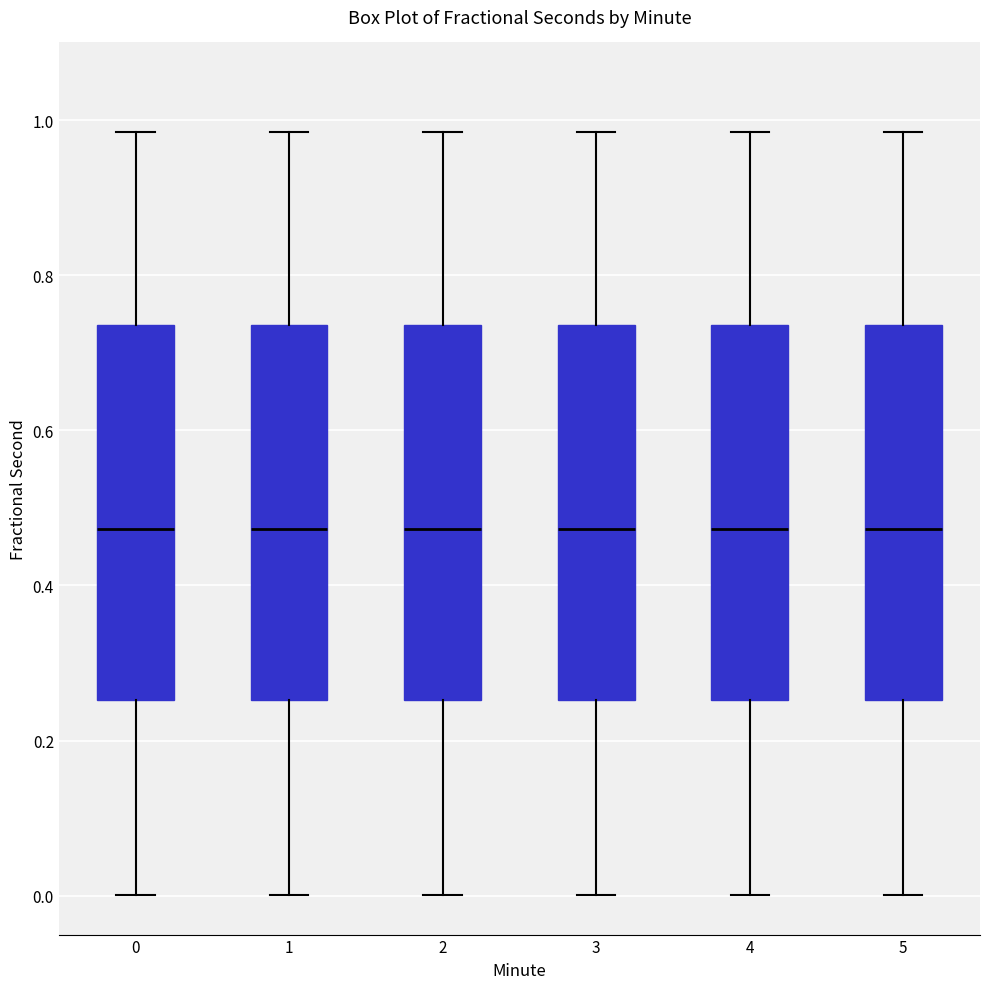

Where does the upper whisker of the box at x = 0 end on the y-axis? The values are not printed on the chart, so give them approximately, as read against the axis.

0.98